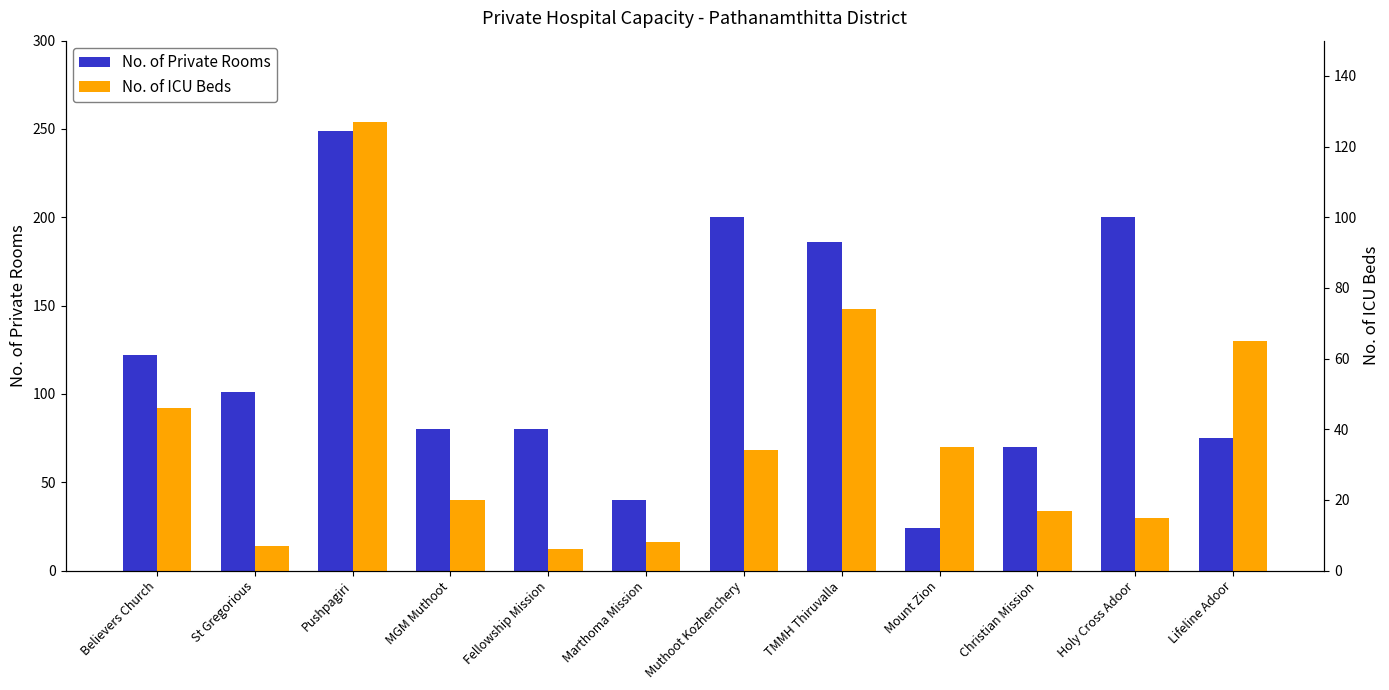

Which has a higher value, Mount Zion or St Gregorious?

St Gregorious